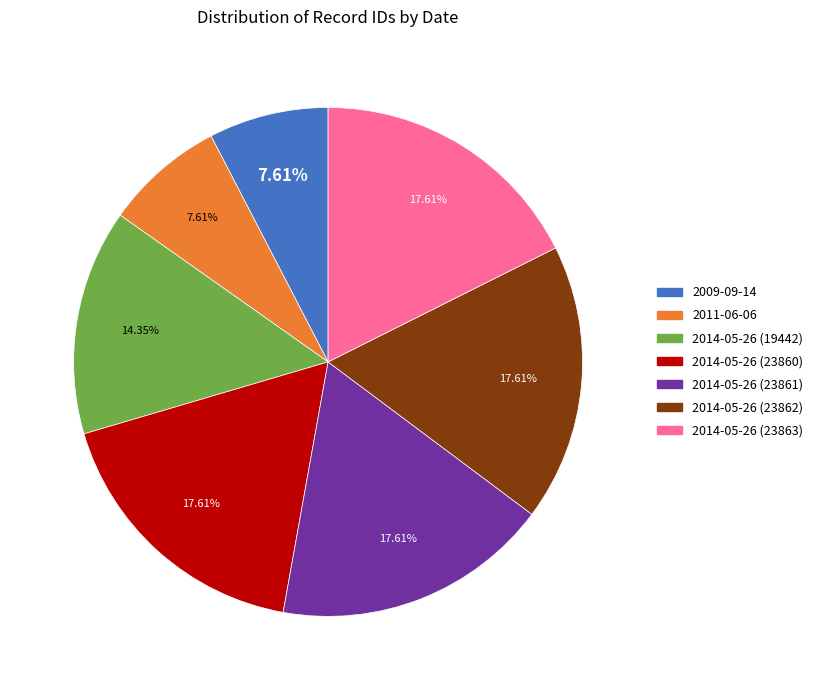

Is there a majority slice in this chart?

No